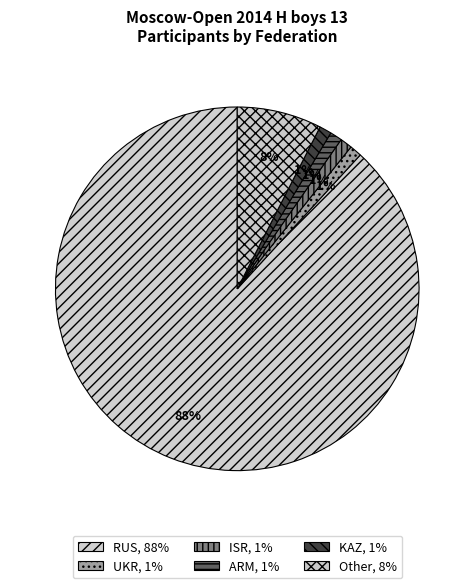

To the nearest percent, what percentage of the pie is ARM?

1%